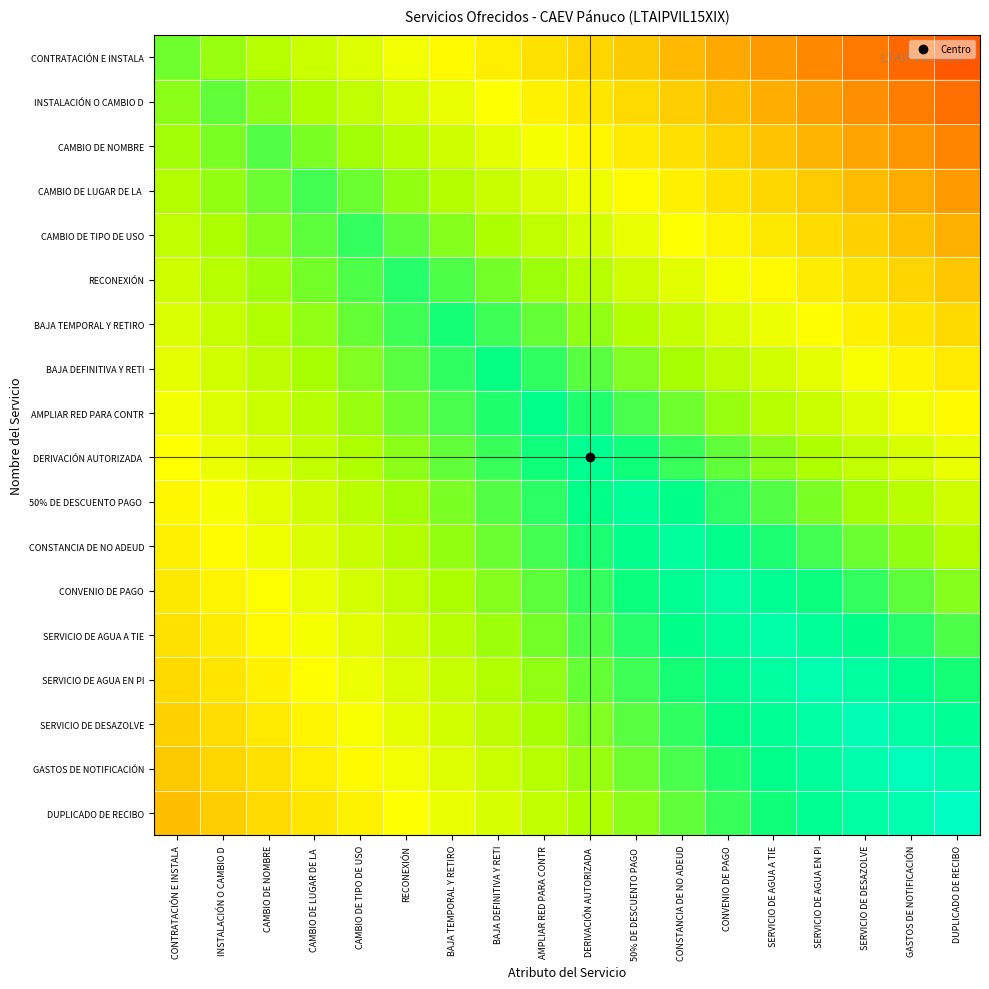

How many data points does each series have?

18